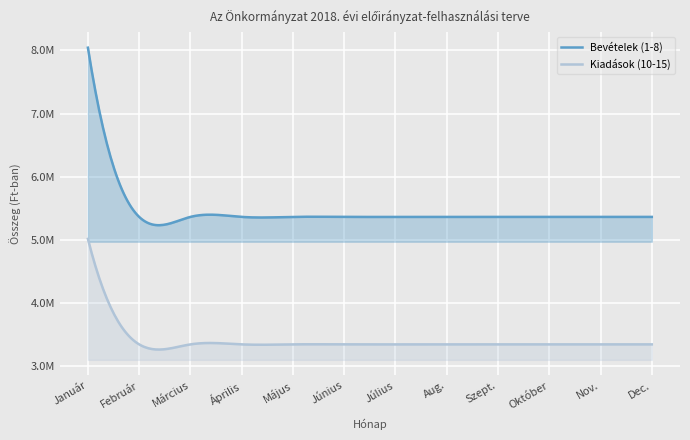

True or false: Bevételek (1-8) has more than 1 points higher than both neighbors.

True